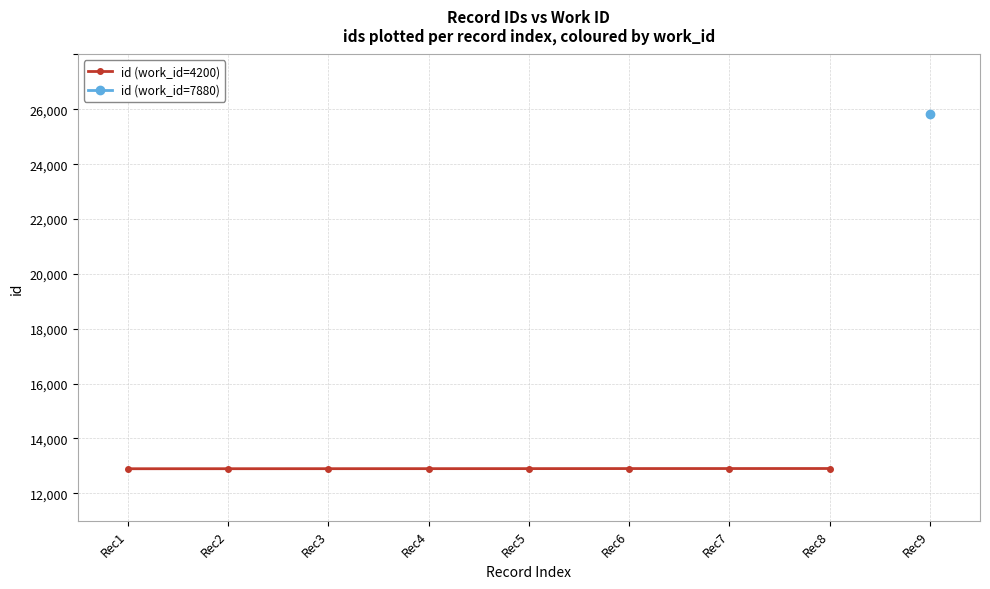

Where is the data nearest to the value 10897?

Rec5